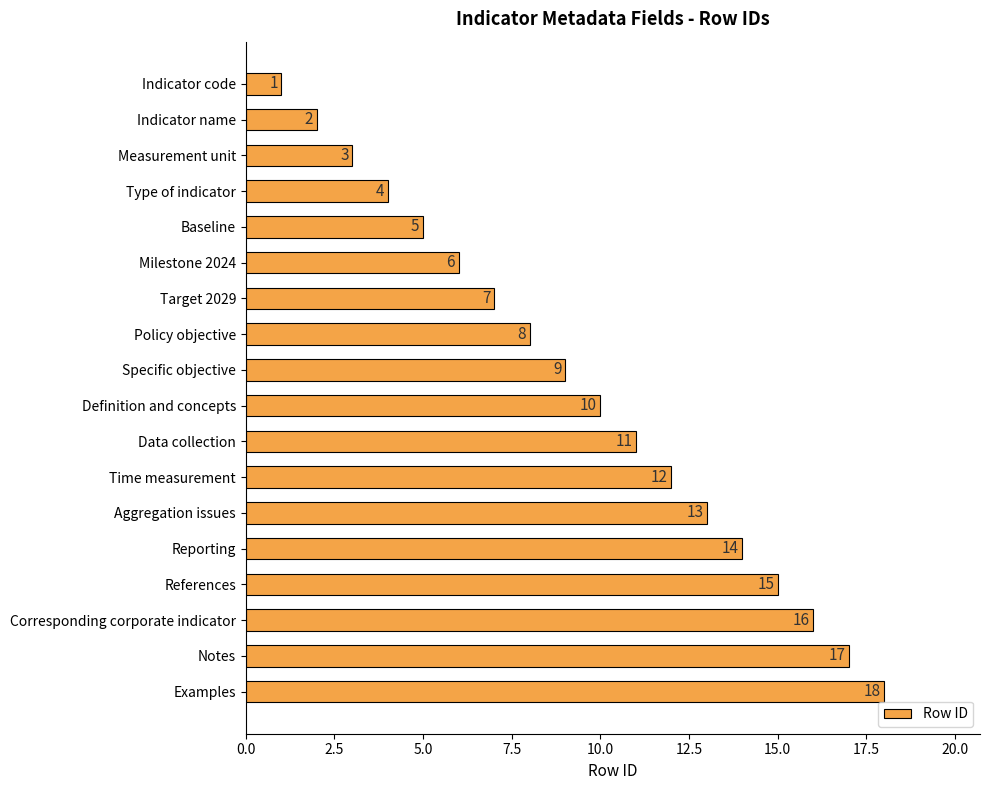

Read the value at Policy objective, to the nearest 10.

10